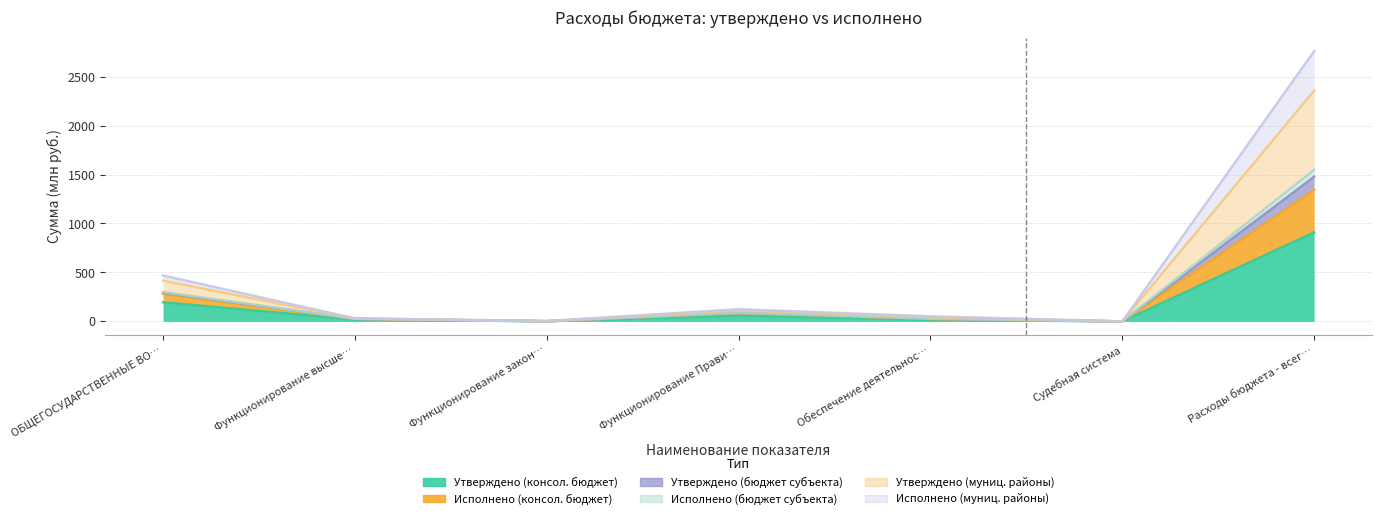

How many lines are shown in the chart?

6